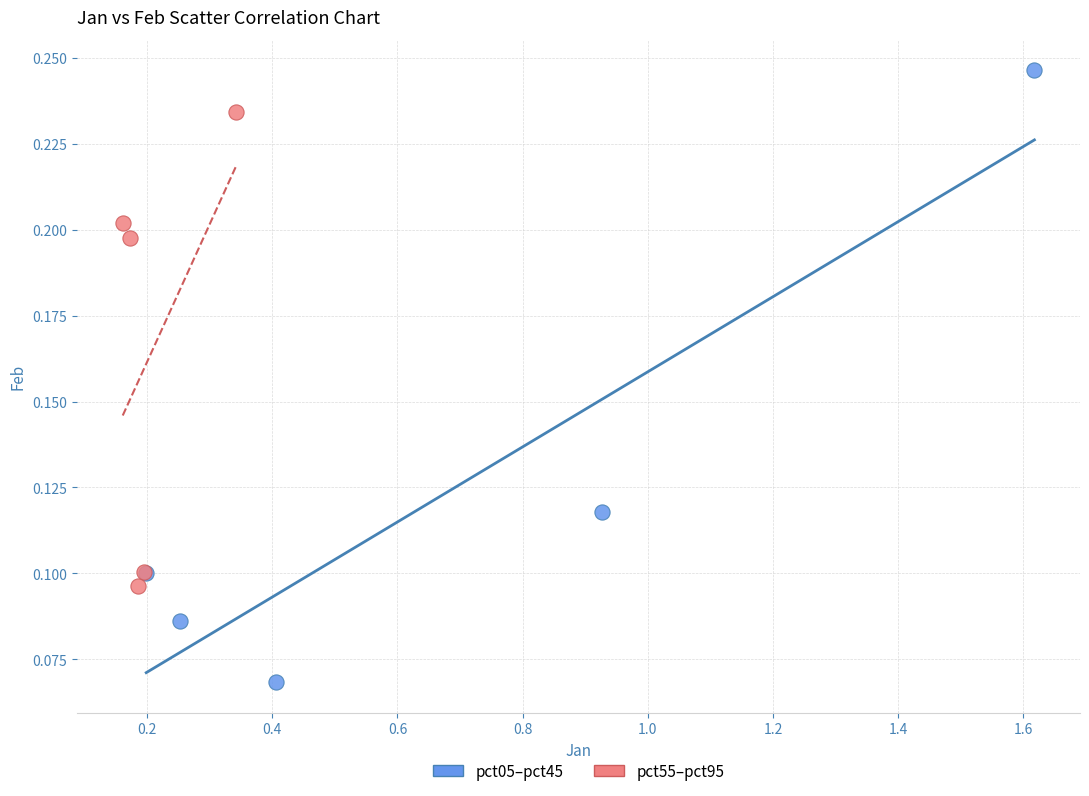

Which series reaches the maximum Y coordinate?

pct05–pct45